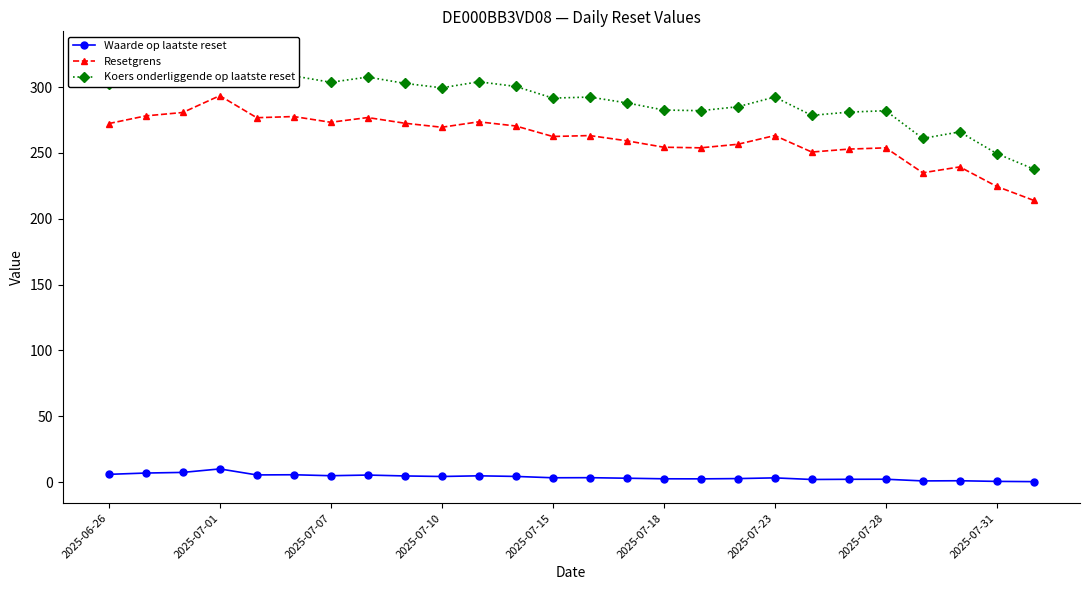

What value does the Resetgrens series have at 25?

214.0